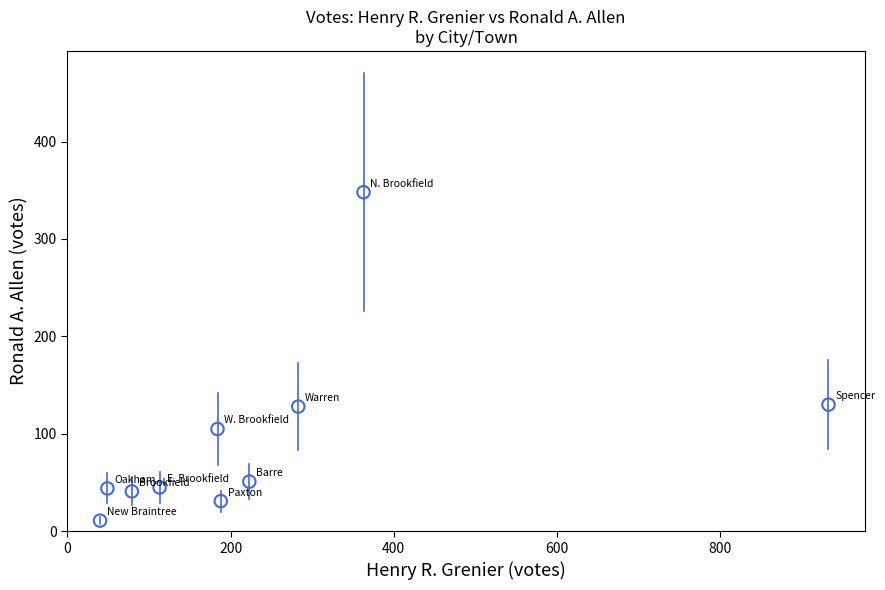

What is the average Y value?

93